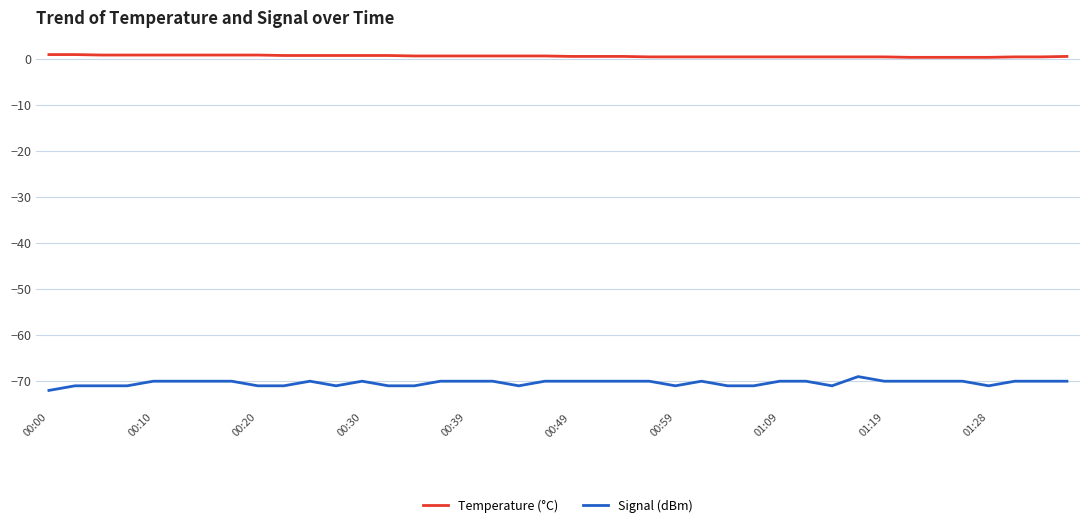

Which series has the largest range (max minus min)?

Signal (dBm)